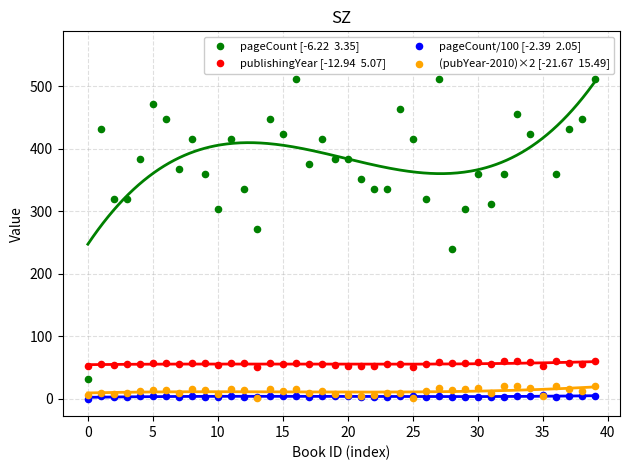

Which series has the largest total across all categories?

pageCount [-6.22  3.35]